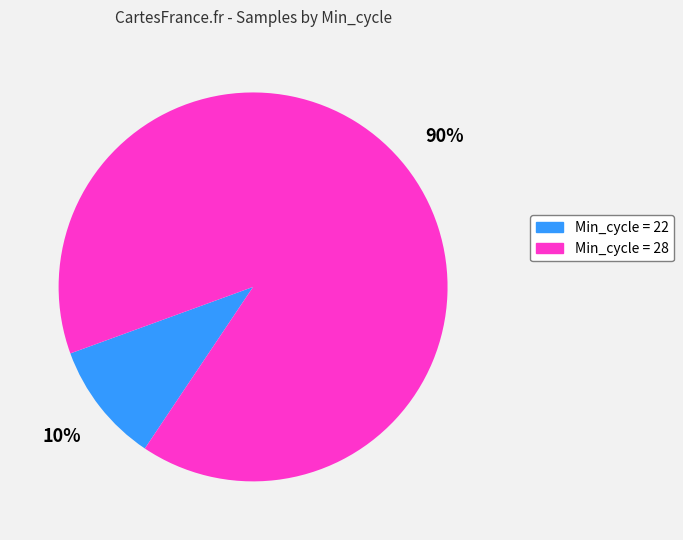

To the nearest percent, what is the difference between the largest and smallest slice percentages?

80%